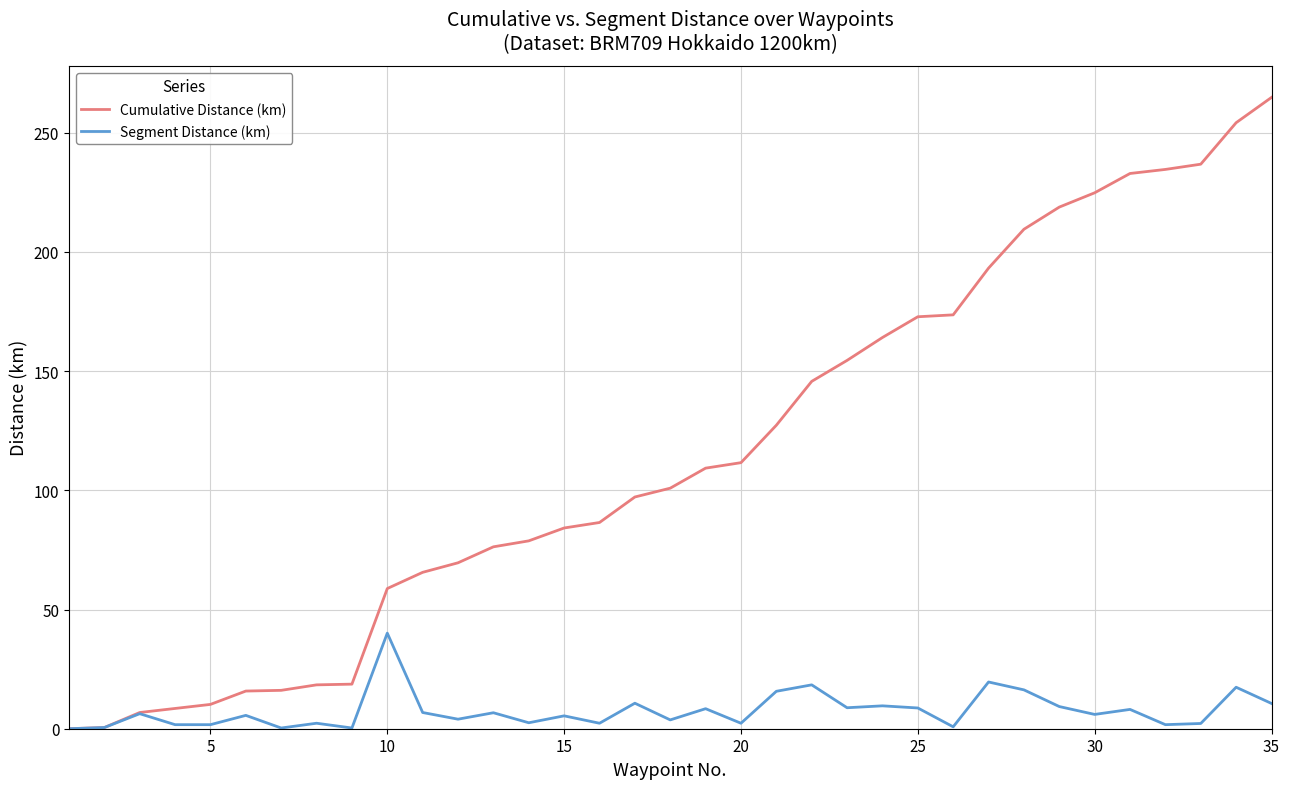

What is the difference between the second highest and second lowest values in the Cumulative Distance (km) series?

253.7